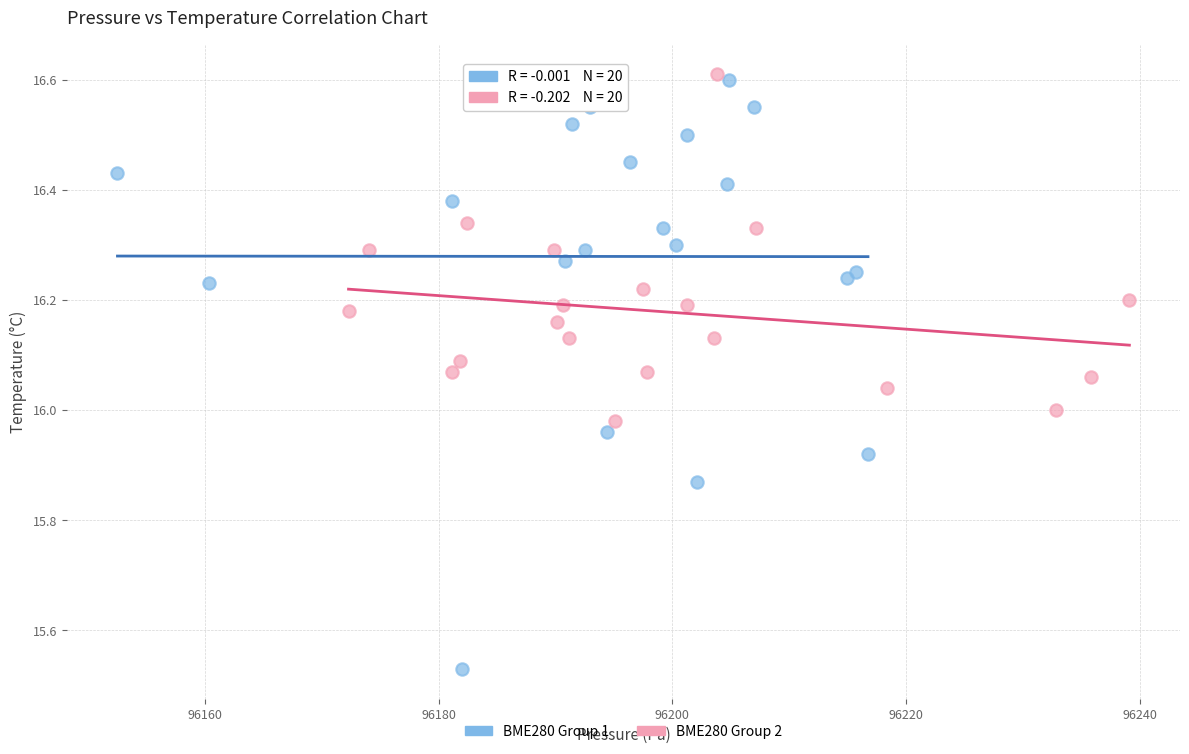

Which series reaches the maximum Y coordinate?

BME280 Group 2